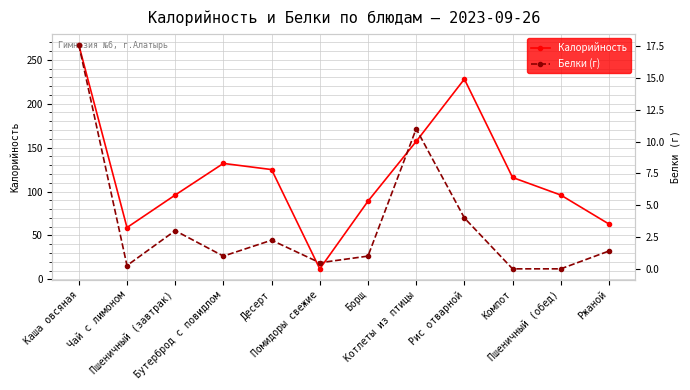

Where is the first local maximum for Белки (г)?

Пшеничный (завтрак)